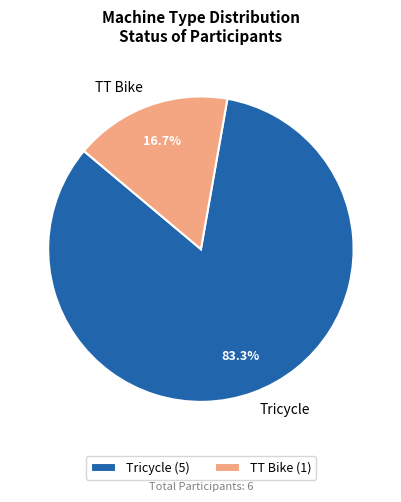

Count the number of slices in the pie.

2